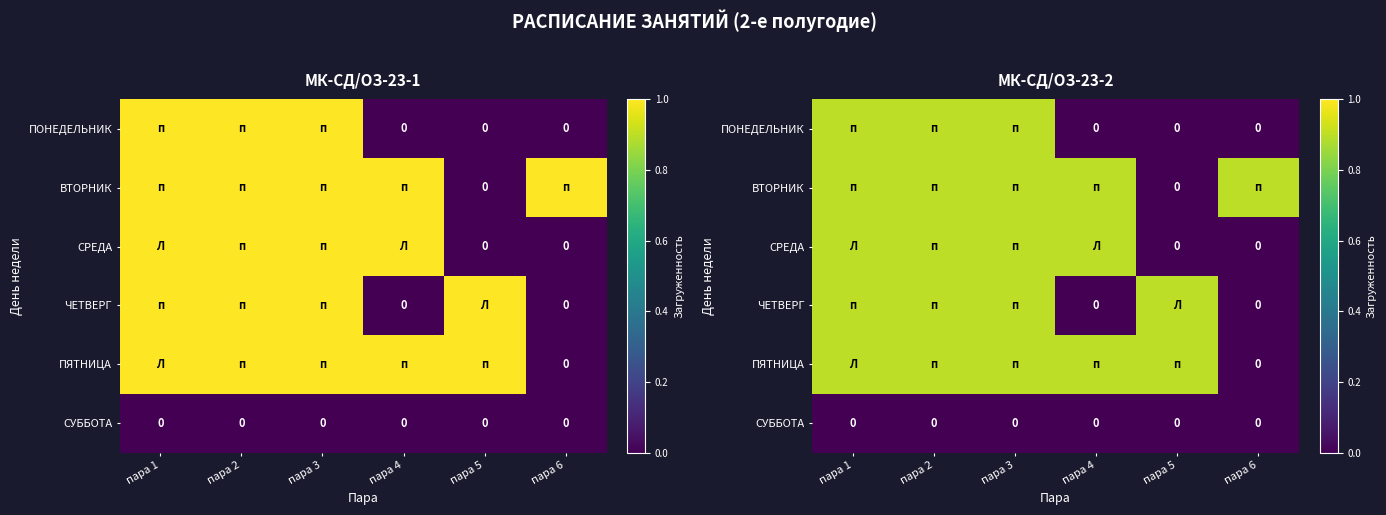

Rank the series by their maximum value, from highest to lowest.

ПОНЕДЕЛЬНИК, ВТОРНИК, СРЕДА, ЧЕТВЕРГ, ПЯТНИЦА, СУББОТА